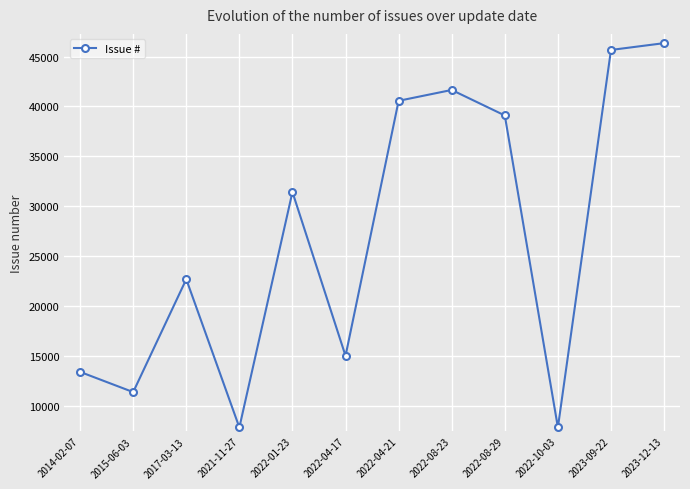

What is the value of the 8th point from the left?

41653